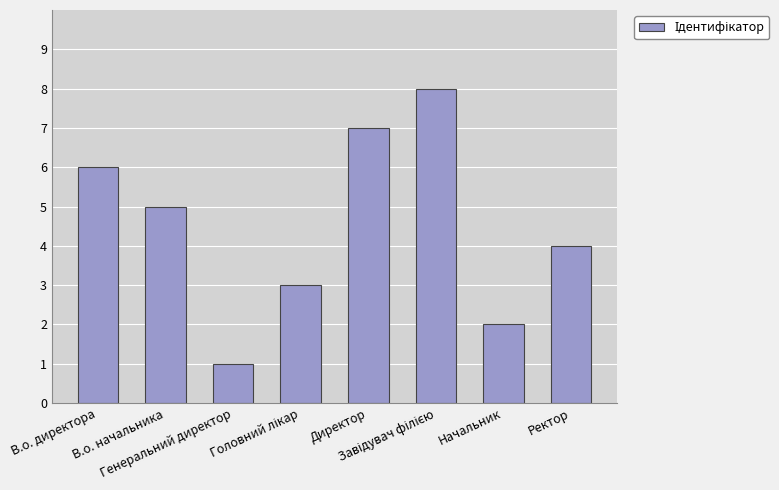

What is the sum of all values?

36